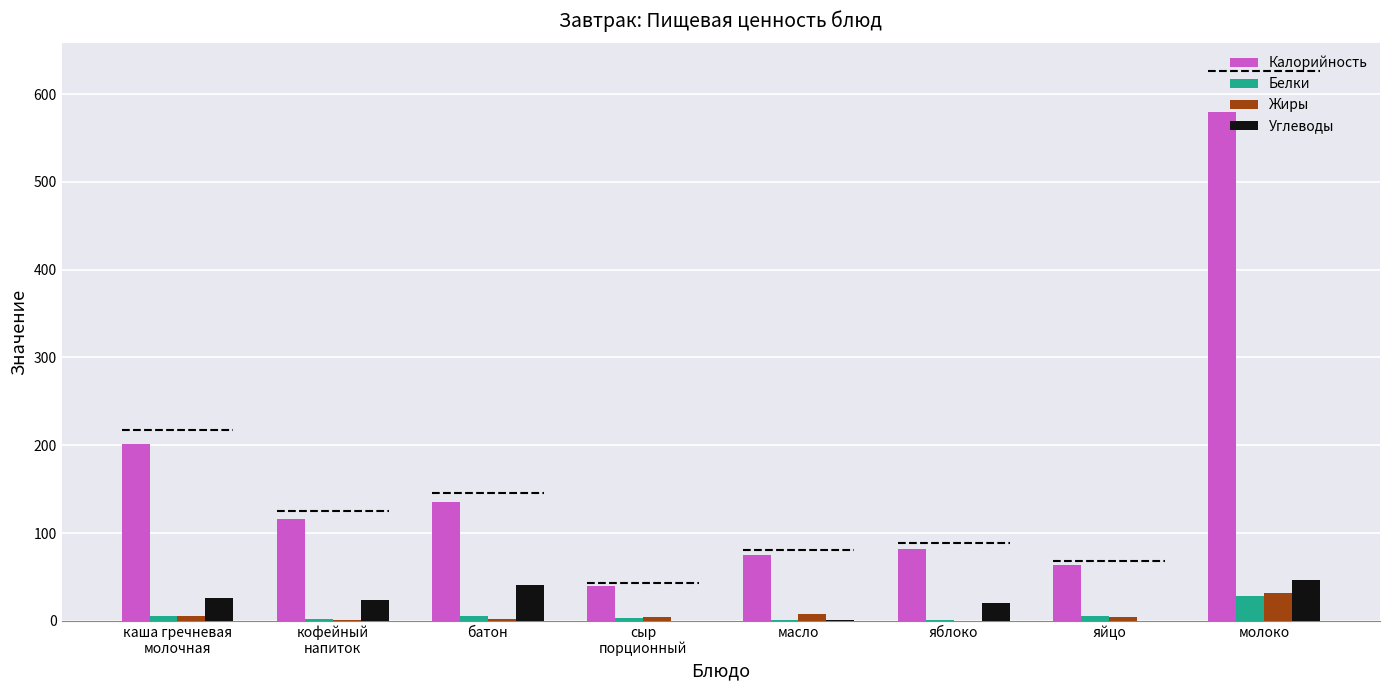

At which category is the sum across all series the highest?

молоко